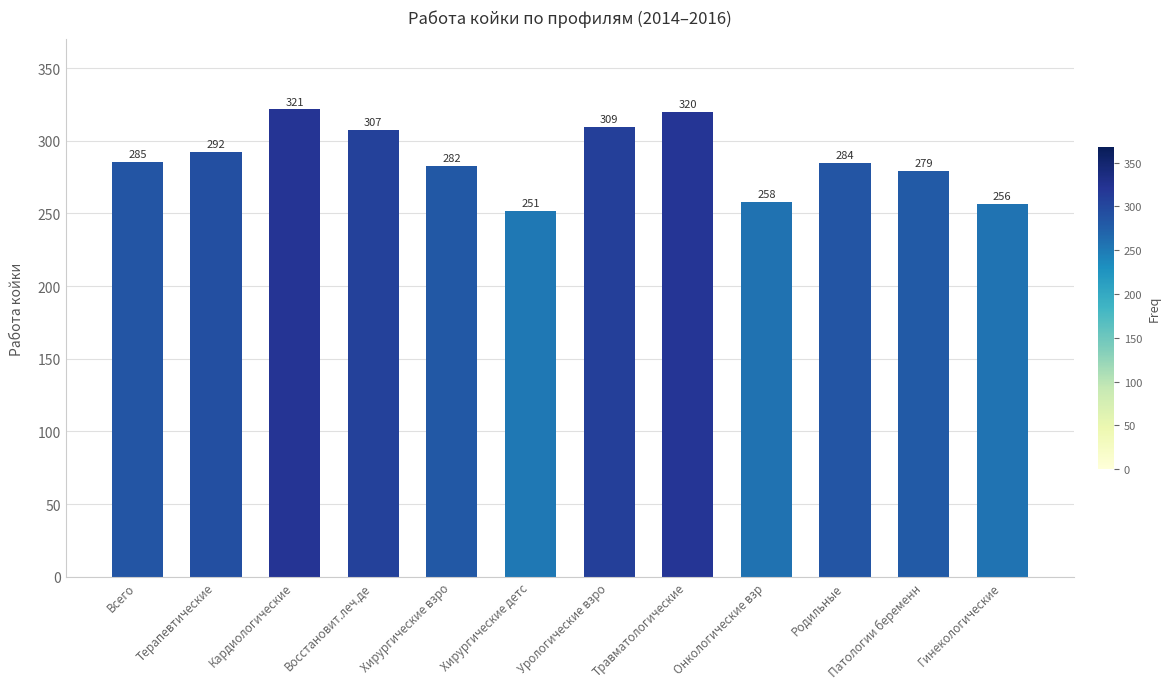

How many bars are there in total?

12